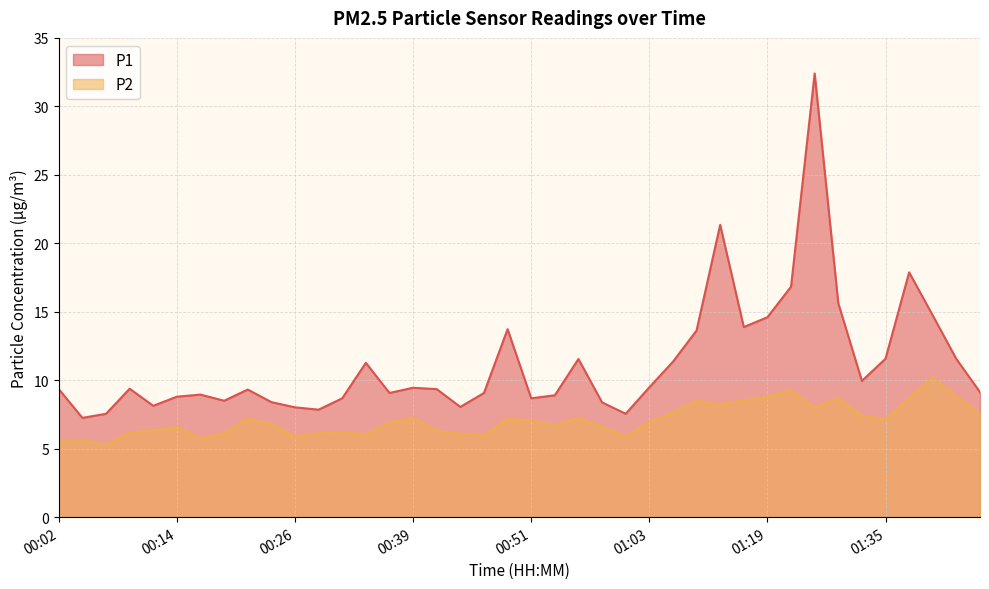

True or false: P2 has more than 1 points higher than both neighbors.

True